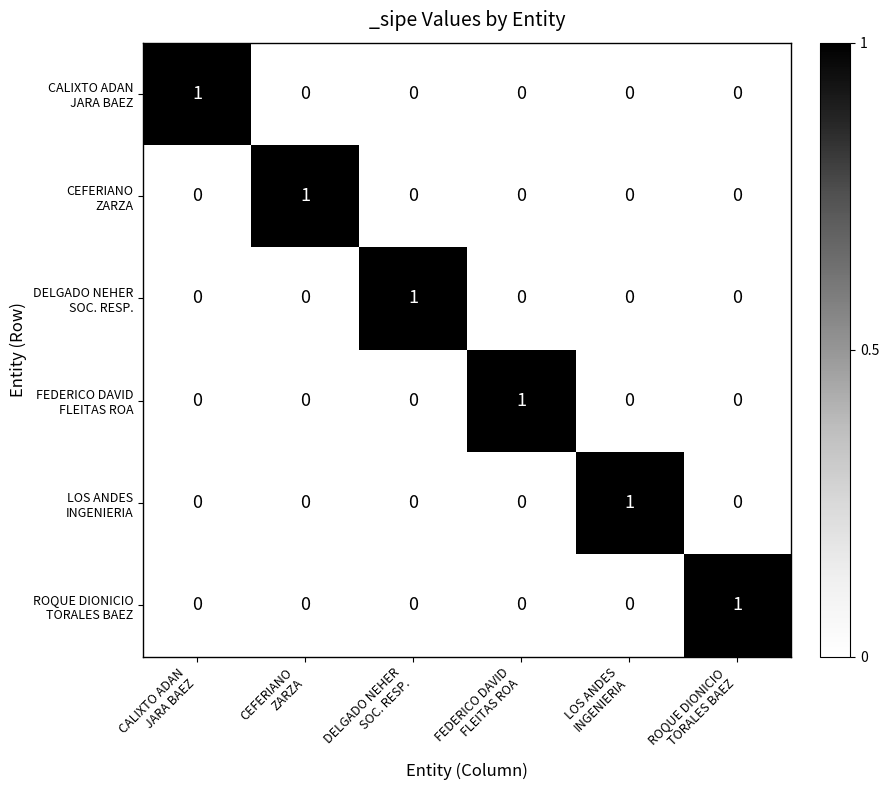

At how many categories does at least one series exceed 0?

6